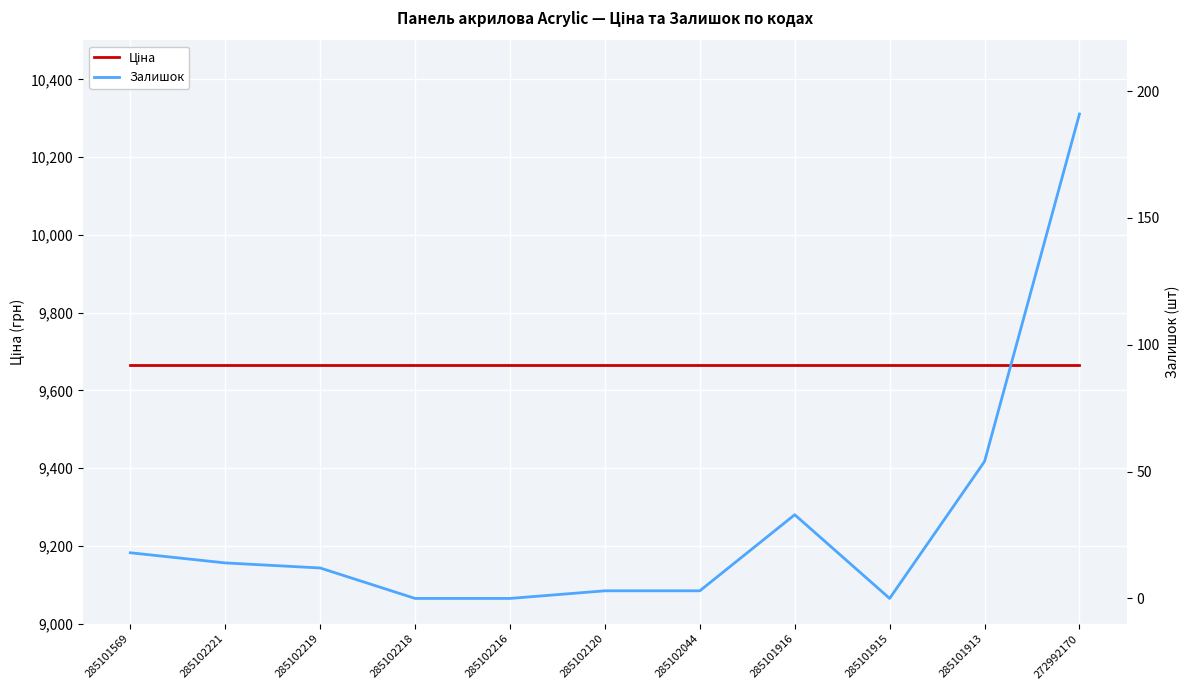

At which category does Залишок reach its first local valley?

285101915